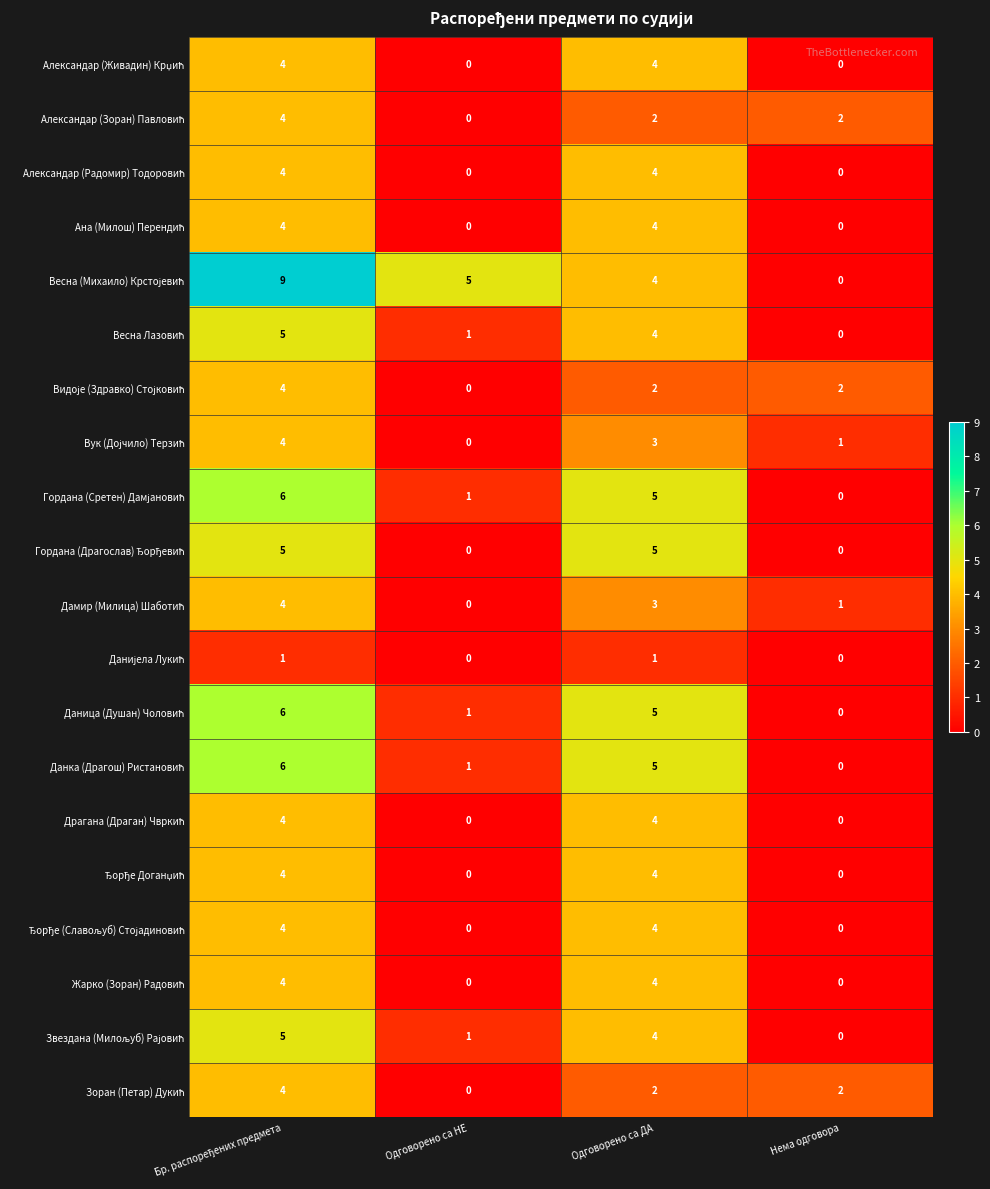

At how many categories does at least one series exceed 4?

3